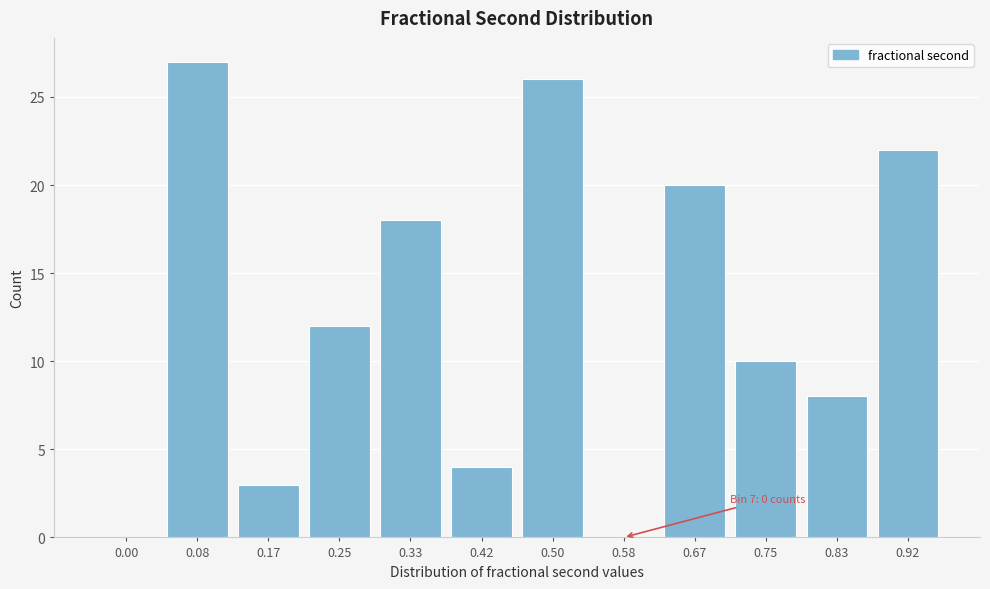

Reading left to right, list all the values displayed in this chart.

0.00=0	0.08=27	0.17=3	0.25=12	0.33=18	0.42=4	0.50=26	0.58=0	0.67=20	0.75=10	0.83=8	0.92=22